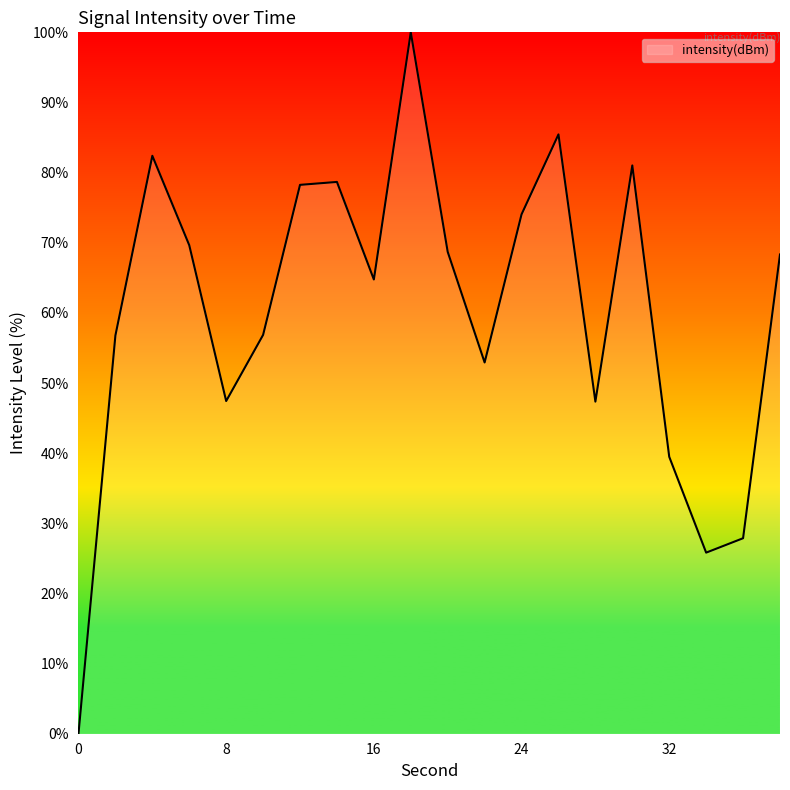

What is the difference between the maximum and minimum values?

100.0